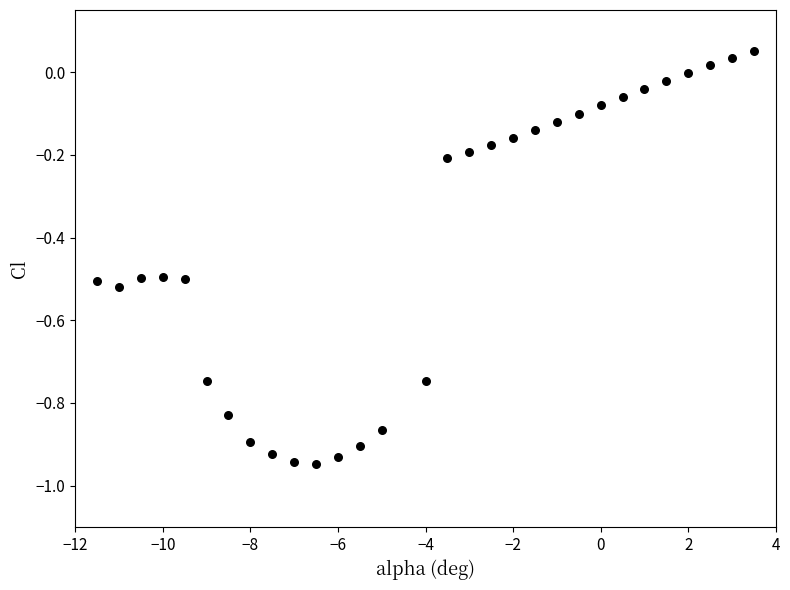

What is the range of X values (max minus min)?

15.0